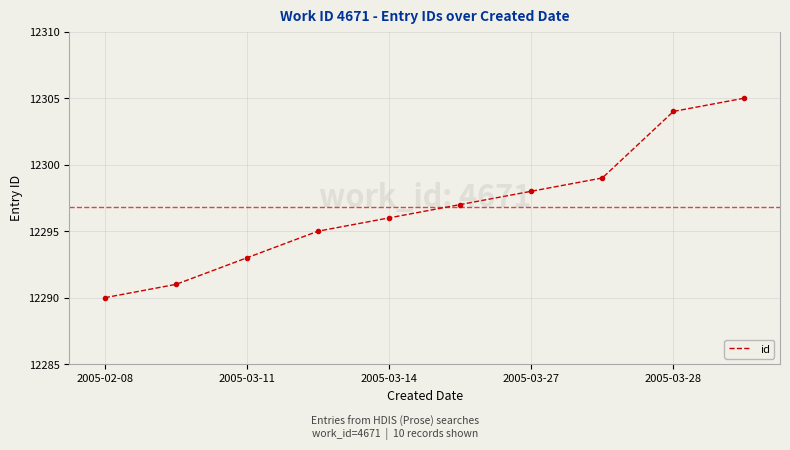

What is the smallest value displayed?

12290